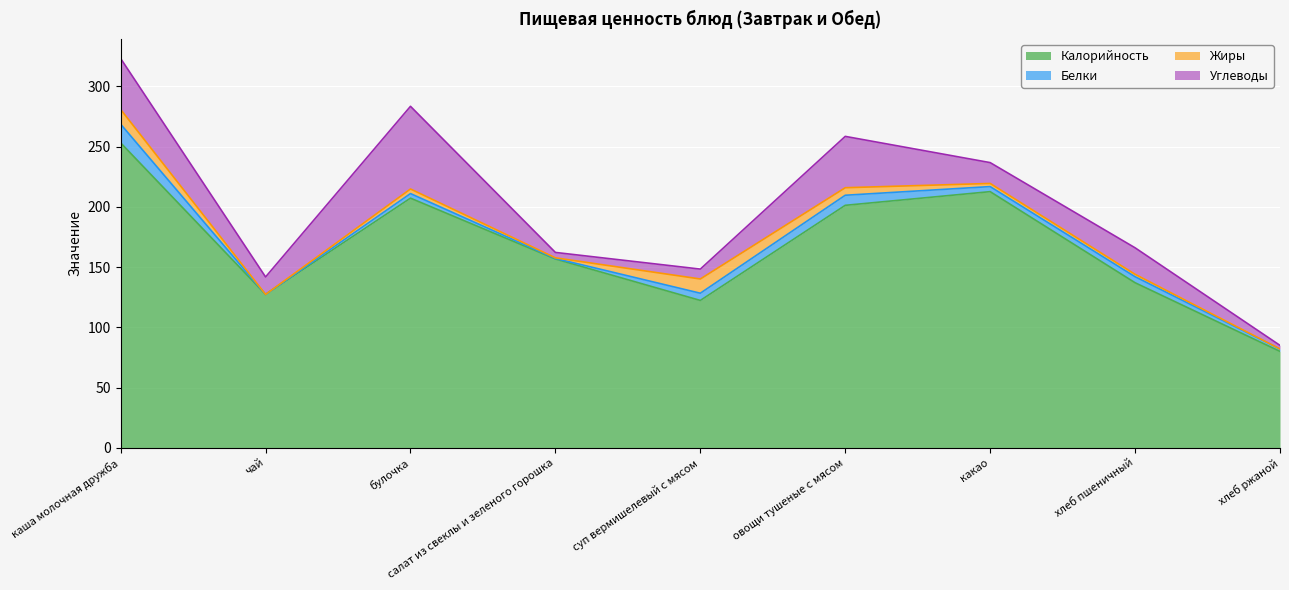

Does the chart display data point markers on the line(s)?

No